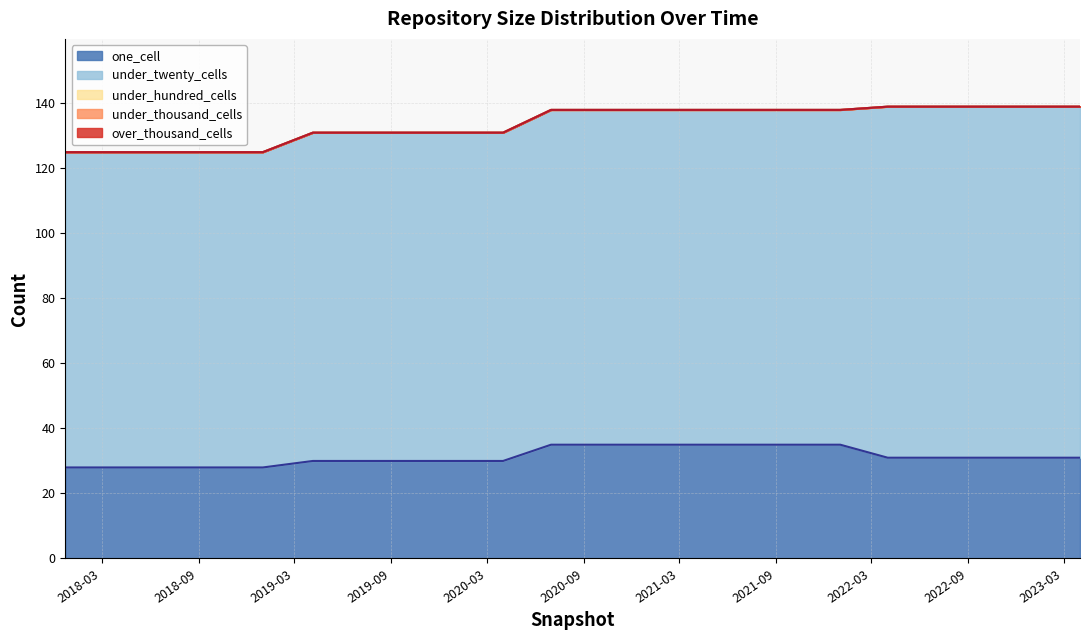

Which category has the highest value across all series?

2022-04-01